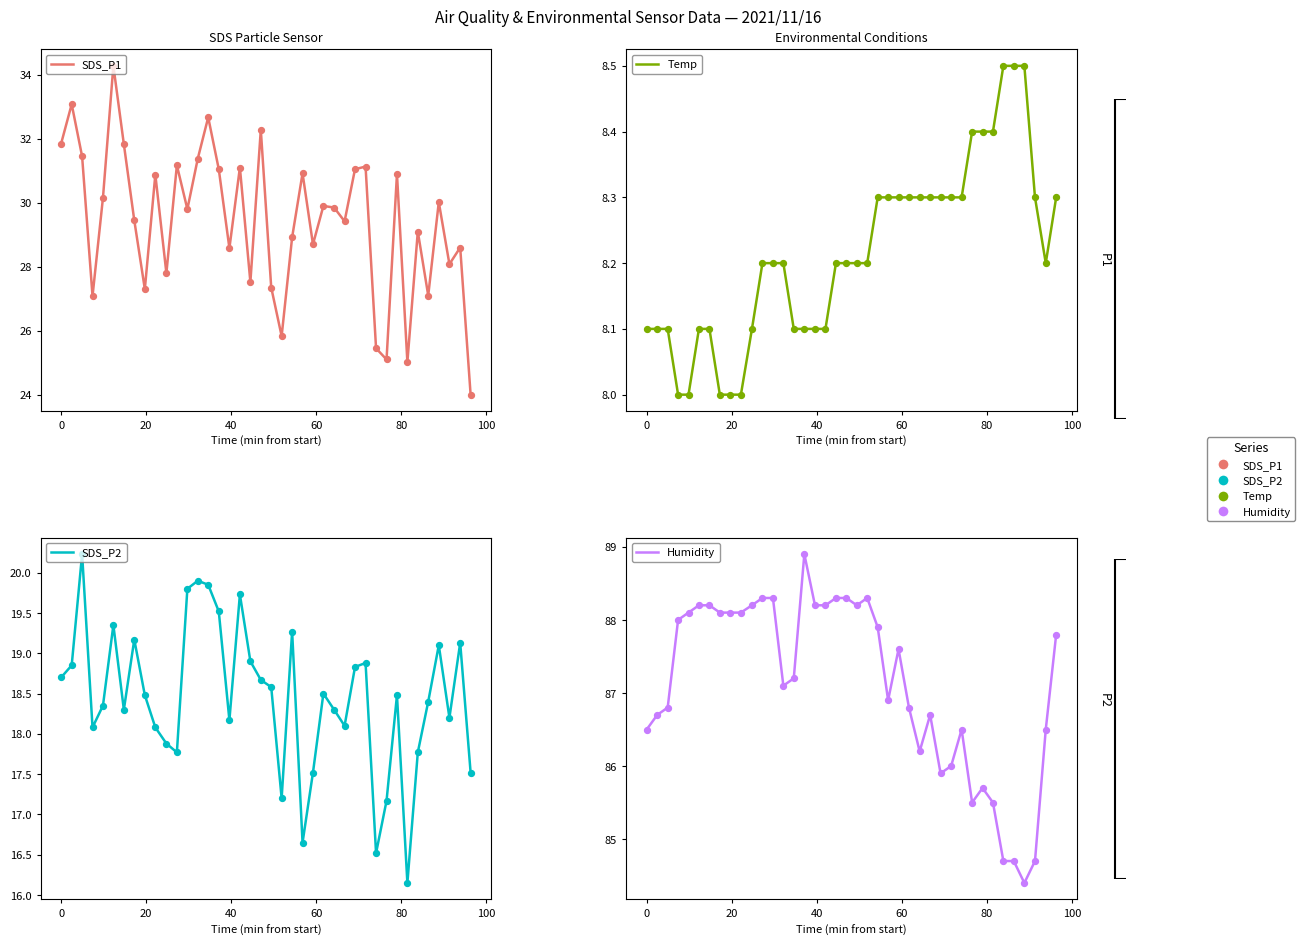

Is the value of Temp at 9 greater than the value of SDS_P1 at 120?

No